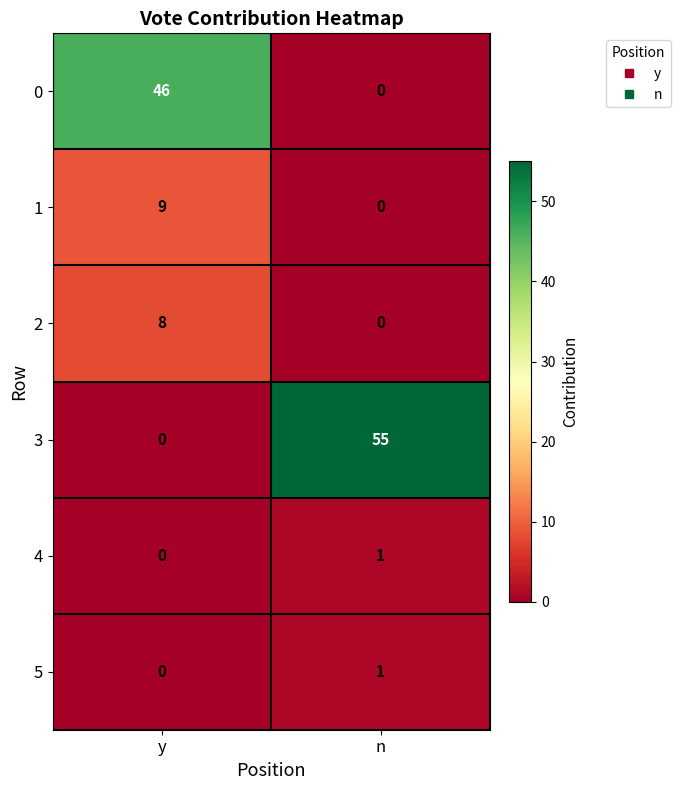

Which category has the highest value in the 2 series?

y